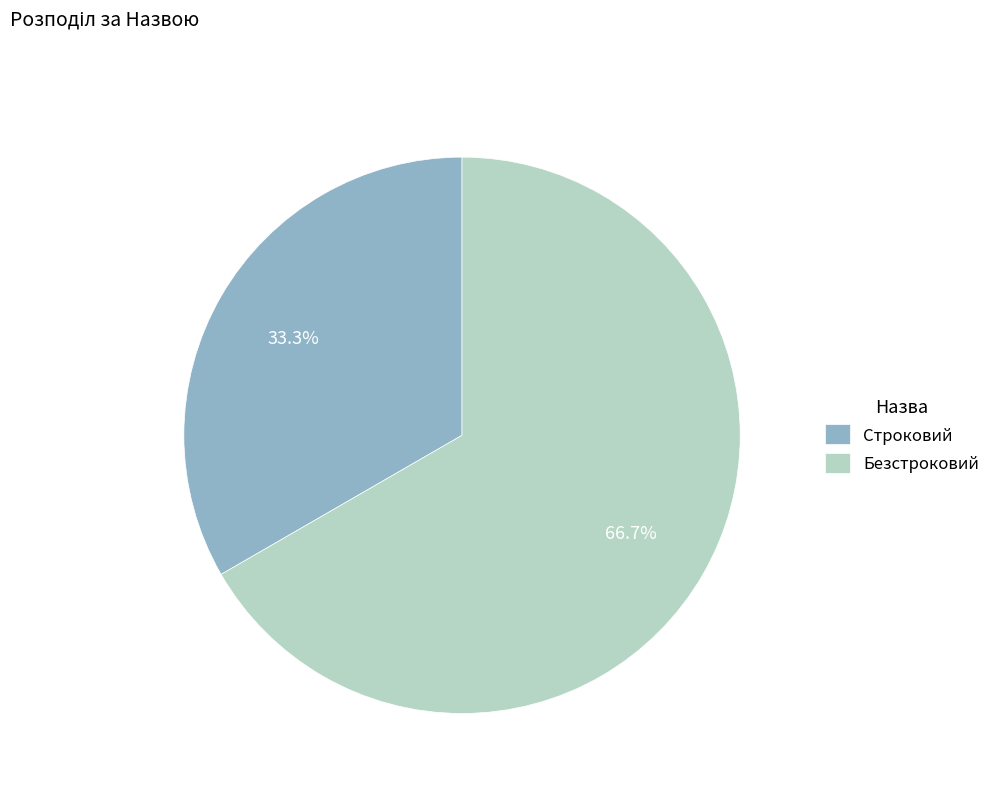

Between Строковий and Безстроковий, which is larger?

Безстроковий